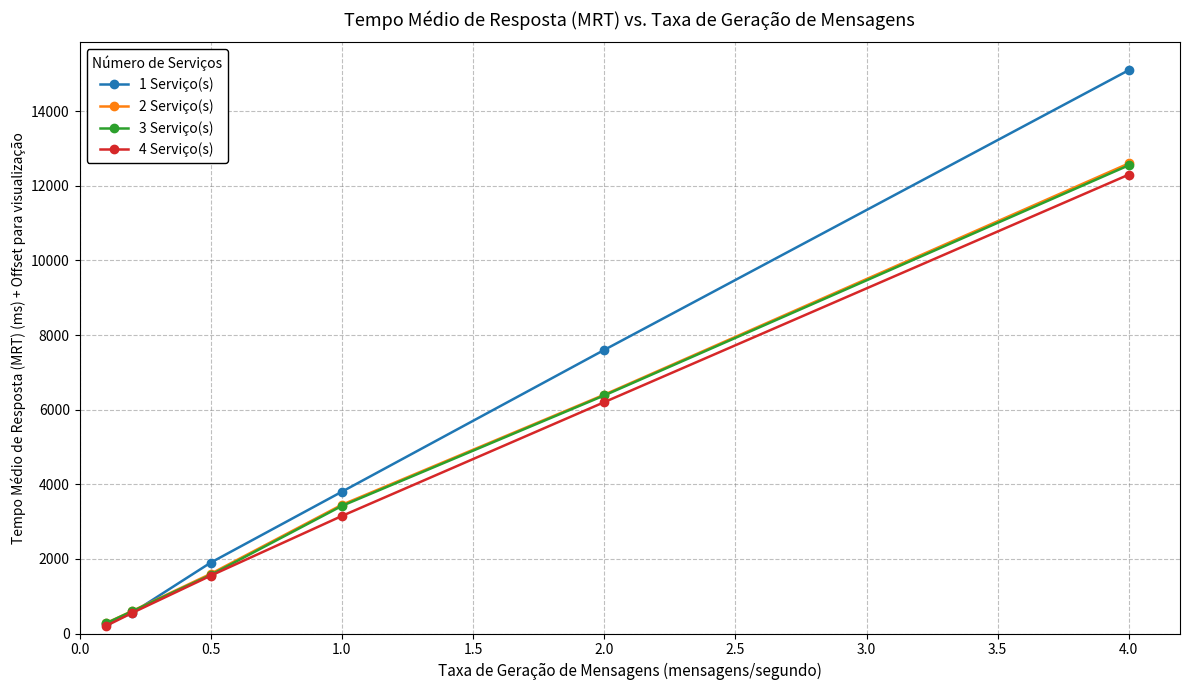

True or false: 4 Serviço(s) has more than 0 points higher than both neighbors.

False